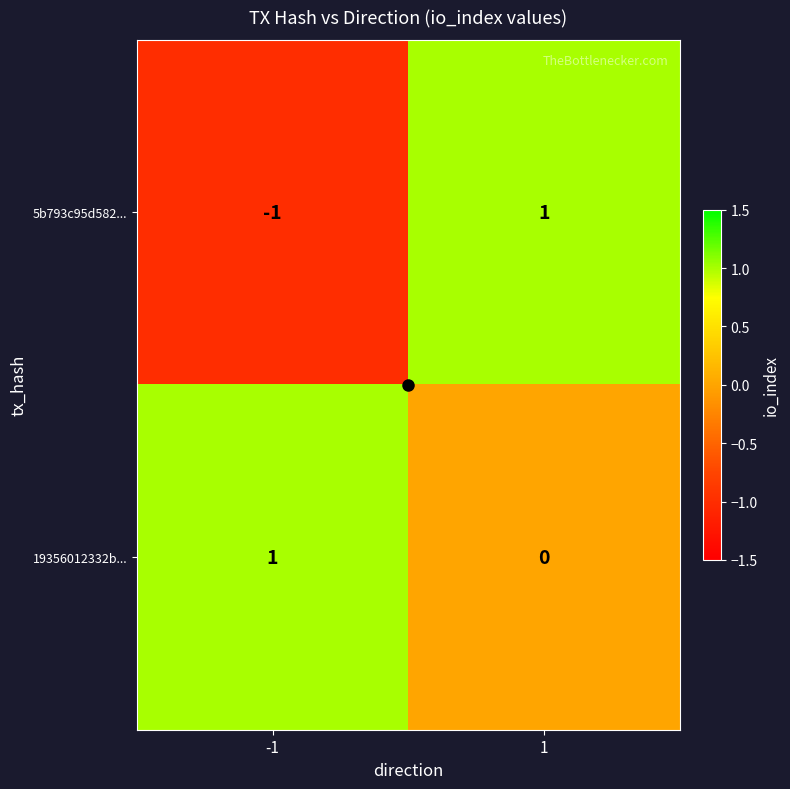

Is the value of 19356012332b... at 1 greater than the value of 5b793c95d582... at -1?

Yes